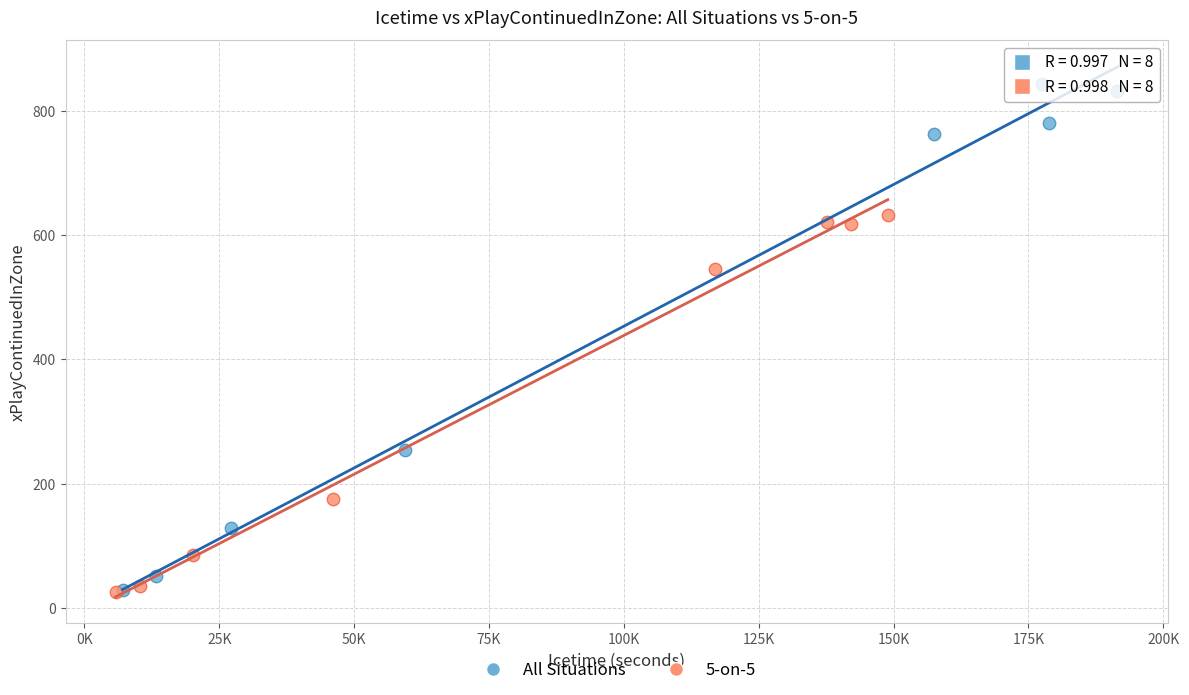

Which series reaches the maximum Y coordinate?

All Situations